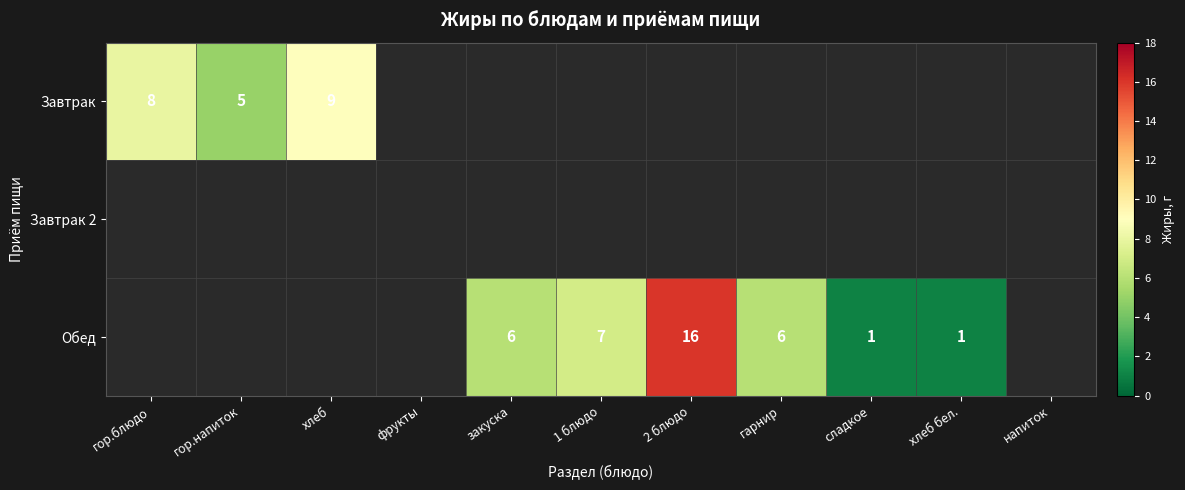

Which category has the highest value across all series?

2 блюдо